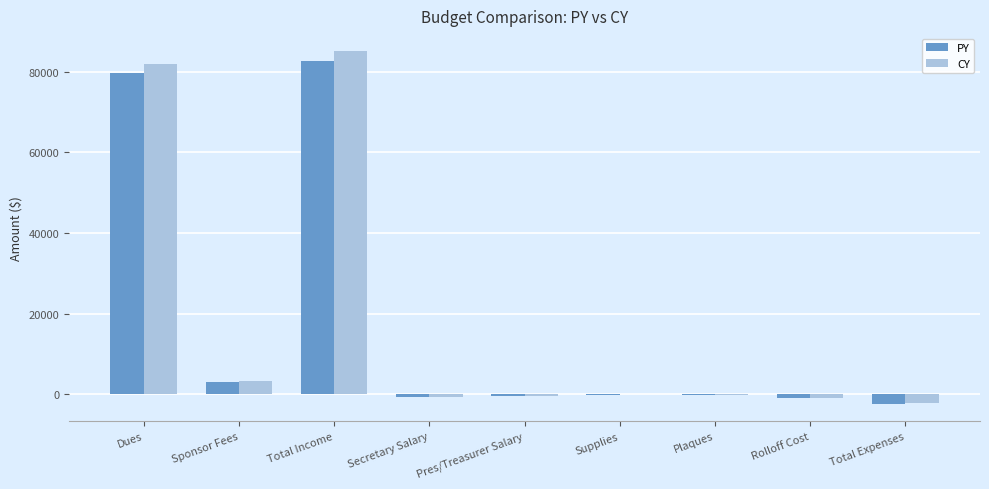

Where does the PY series first go above -215?

Dues